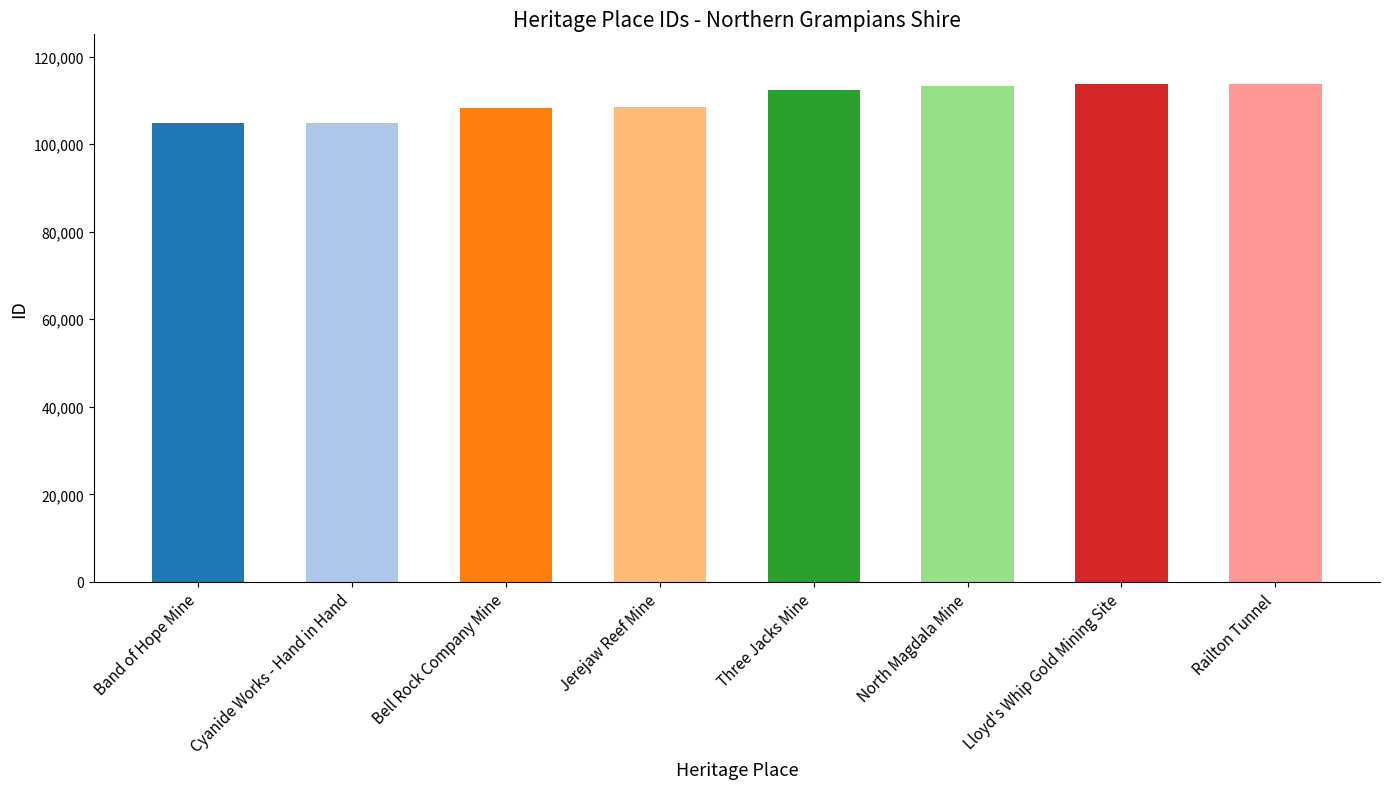

What is the sum of the values at Railton Tunnel and Lloyd's Whip Gold Mining Site?

227426